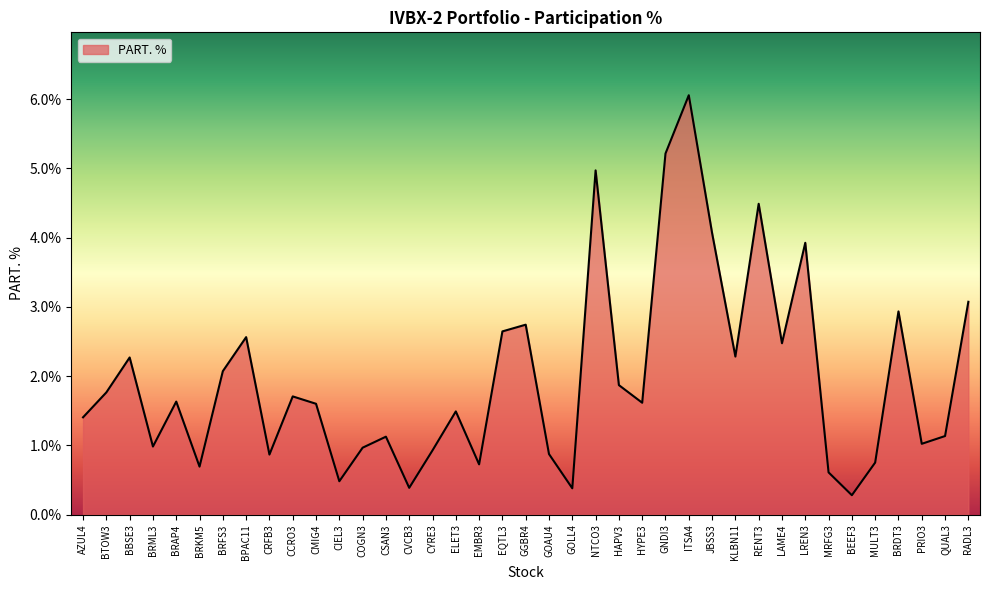

The chart shows a value of 4.5 at BRDT3. True or false?

False